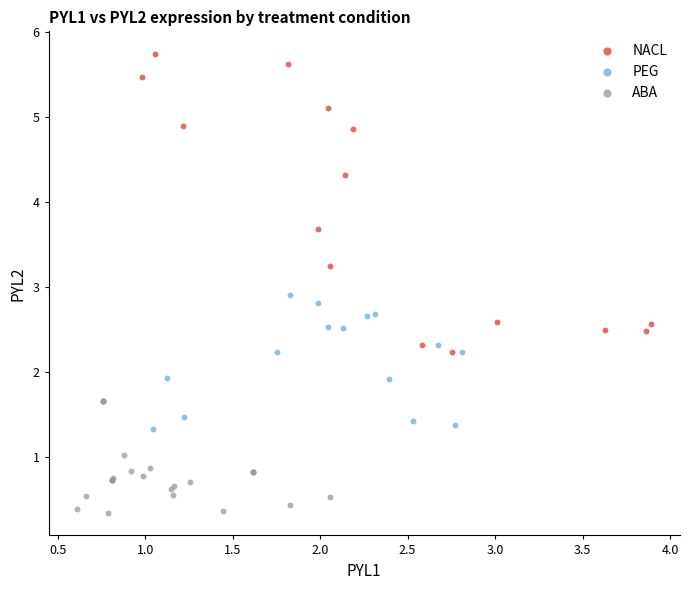

Which series has the largest Y range (max minus min)?

NACL